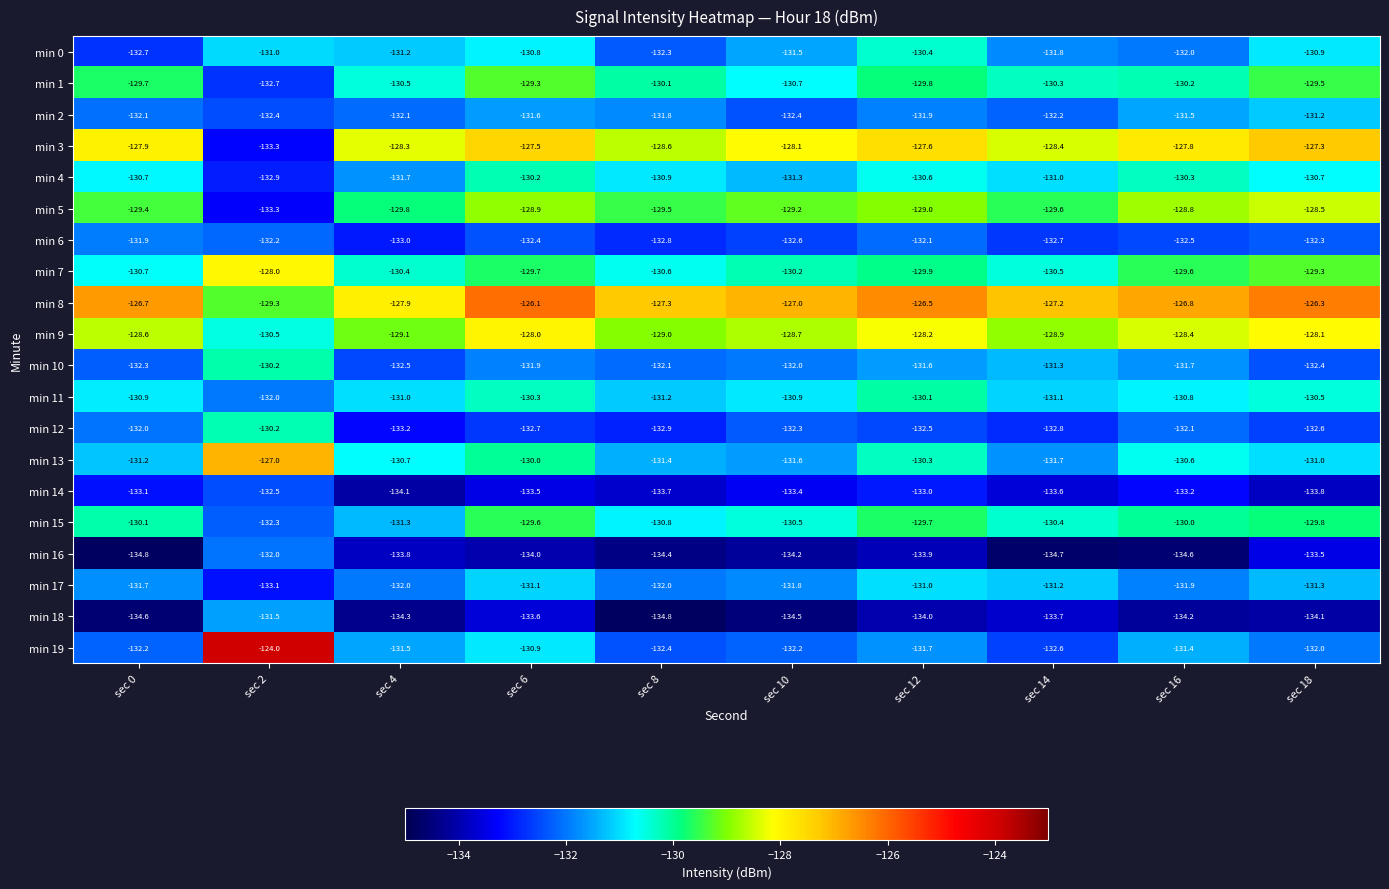

What is the difference between the min 12 values at sec 16 and sec 8?

0.8